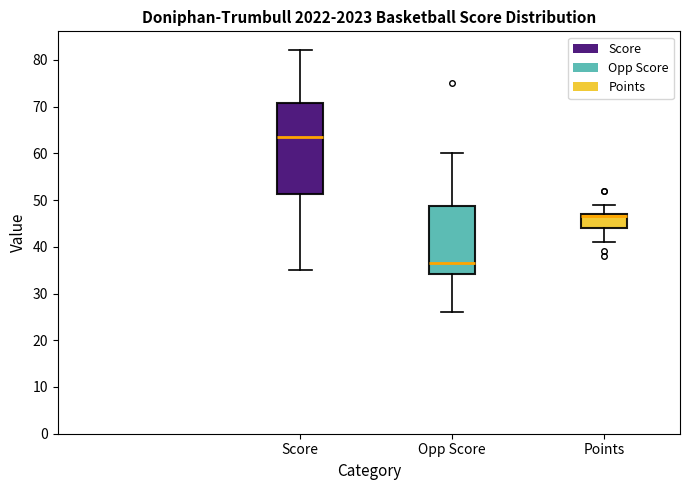

Reading left to right, transcribe this box plot: for each box, give where its median line is, the range the box spans, and where its two whiskers end, as read against the y-axis. The values are not printed on the chart, so give them approximately, as read against the axis.

Score: median 64, box 51 to 71, whiskers 35 to 82
Opp Score: median 37, box 34 to 49, whiskers 26 to 60
Points: median 47 (just below the box's upper edge), box 44 to 47, whiskers 41 to 49